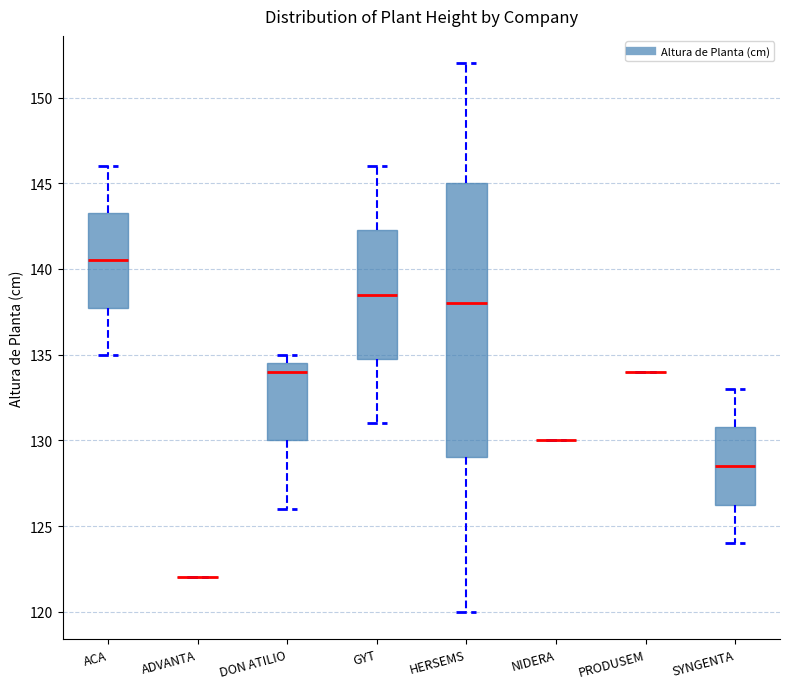

Reading left to right, transcribe this box plot: for each box, give where its median line is, the range the box spans, and where its two whiskers end, as read against the y-axis. The values are not printed on the chart, so give them approximately, as read against the axis.

ACA: median 140.5, box 138.0 to 143.5, whiskers 135.0 to 146.0
ADVANTA: box collapsed to a line at 122.0, whiskers 122.0 to 122.0
DON ATILIO: median 134.0, box 130.0 to 134.5, whiskers 126.0 to 135.0
GYT: median 138.5, box 135.0 to 142.5, whiskers 131.0 to 146.0
HERSEMS: median 138.0, box 129.0 to 145.0, whiskers 120.0 to 152.0
NIDERA: box collapsed to a line at 130.0, whiskers 130.0 to 130.0
PRODUSEM: box collapsed to a line at 134.0, whiskers 134.0 to 134.0
SYNGENTA: median 128.5, box 126.5 to 131.0, whiskers 124.0 to 133.0